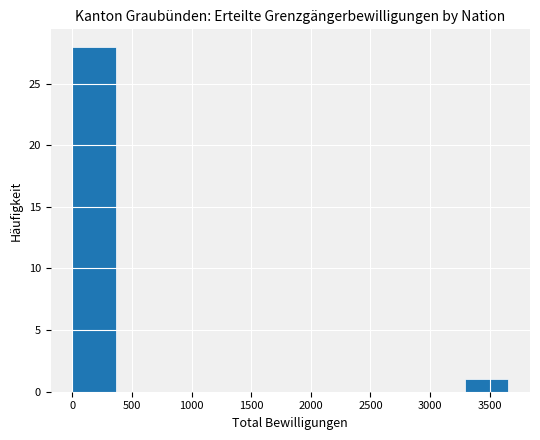

Reading left to right, list every bar in this chart as the range it spans on the x-axis followed by its height. Neither the bar edges nor the heights are printed on the chart, so give them approximately, as read against the axes.

0 to 350: 28
350 to 750: 0
750 to 1100: 0
1100 to 1450: 0
1450 to 1850: 0
1850 to 2200: 0
2200 to 2550: 0
2550 to 2900: 0
2900 to 3300: 0
3300 to 3650: 1